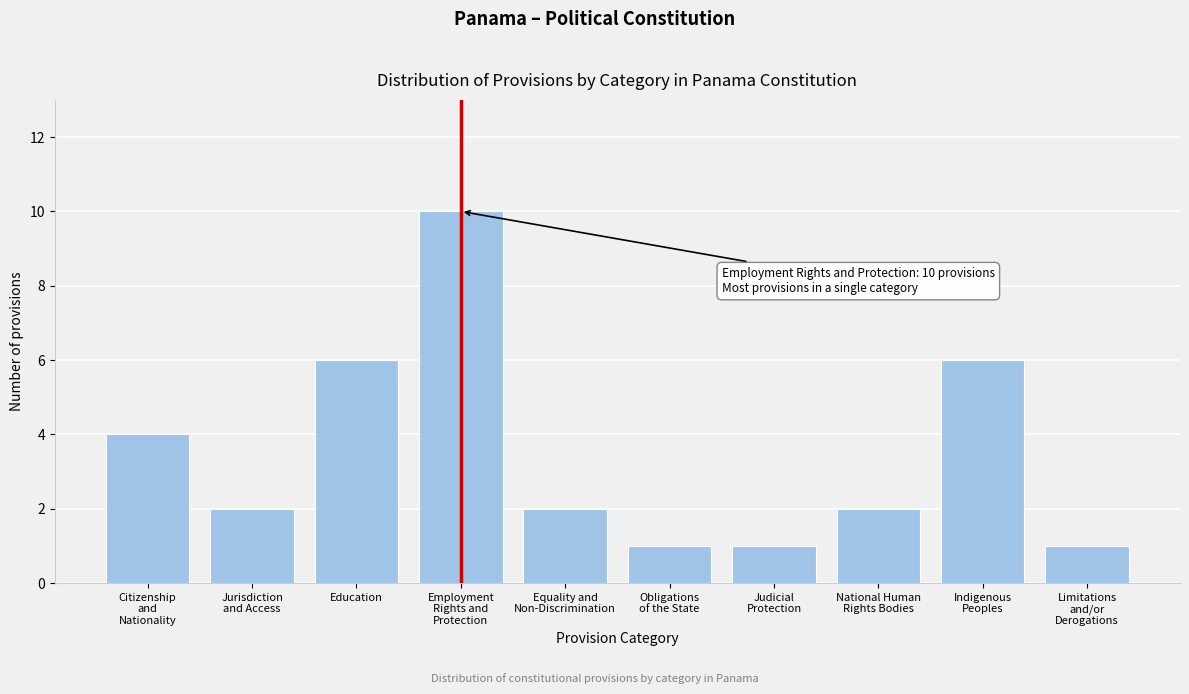

Reading left to right, list all the values displayed in this chart.

4	2	6	10	2	1	1	2	6	1